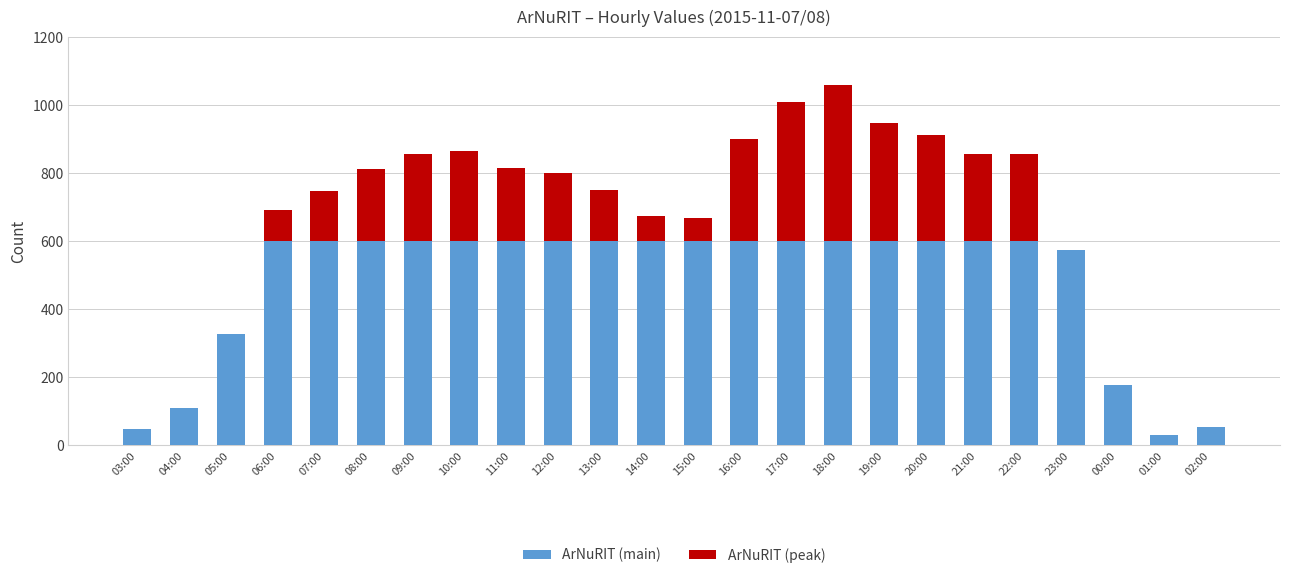

At which category is the sum across all series the highest?

18:00